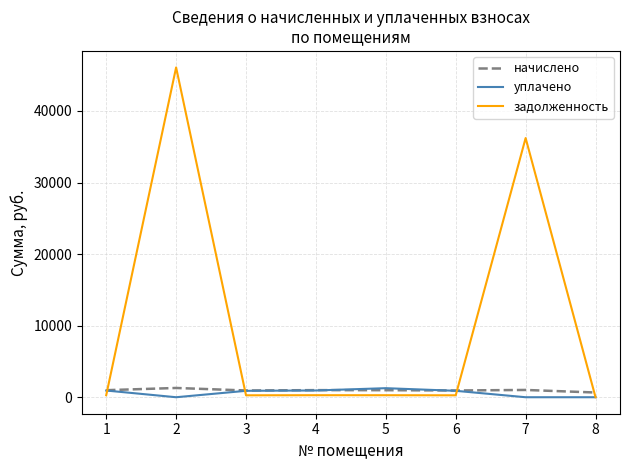

What is the difference between the second highest and second lowest values in the начислено series?

75.9